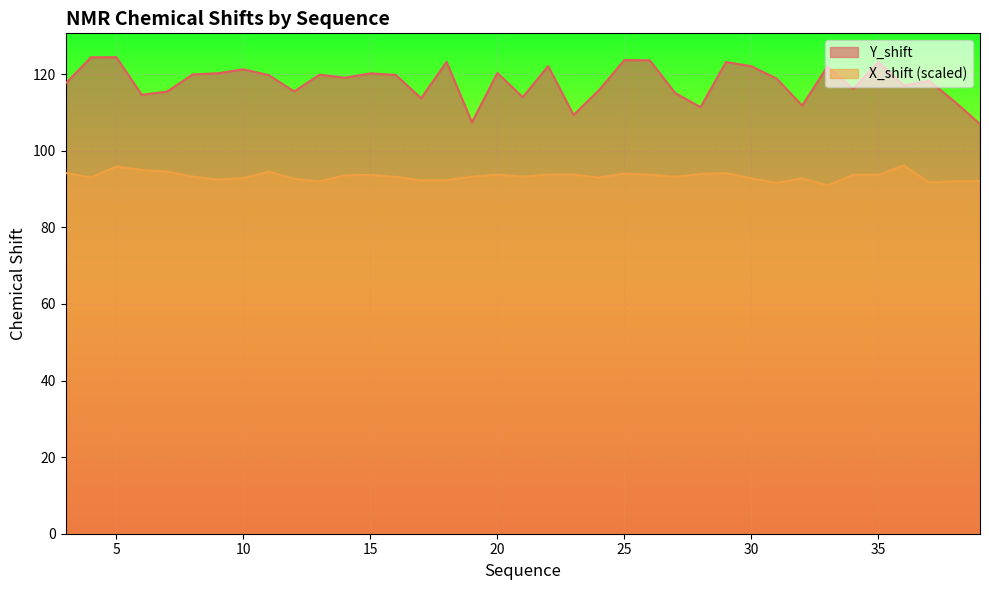

Is it true that Y_shift equals 123.6 at 26?

True